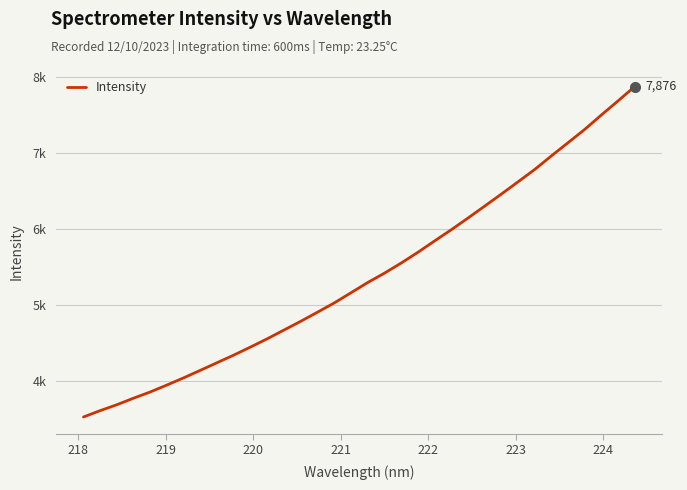

Does the chart display data point markers on the line(s)?

No